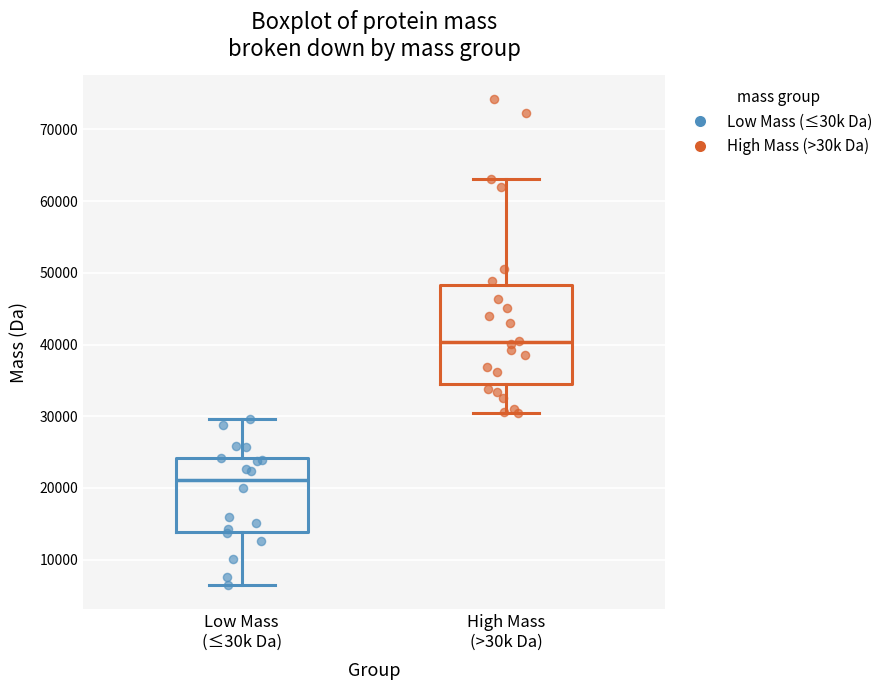

Which box's median line is the lowest?

Low Mass (≤30k Da)